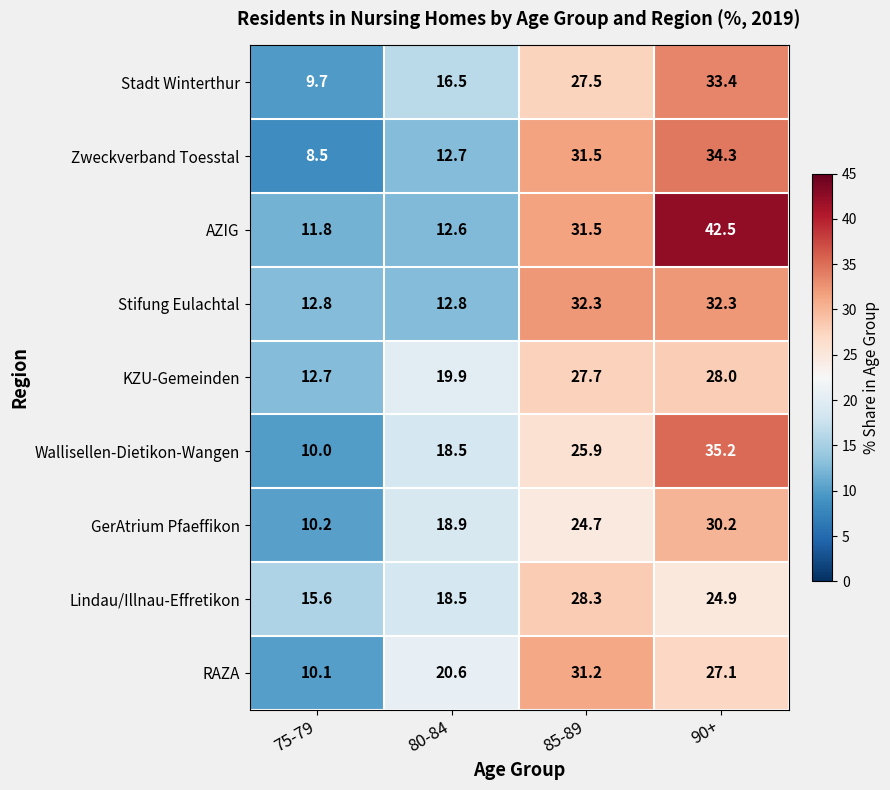

True or false: Wallisellen-Dietikon-Wangen has a value of 35.2 at 90+.

True